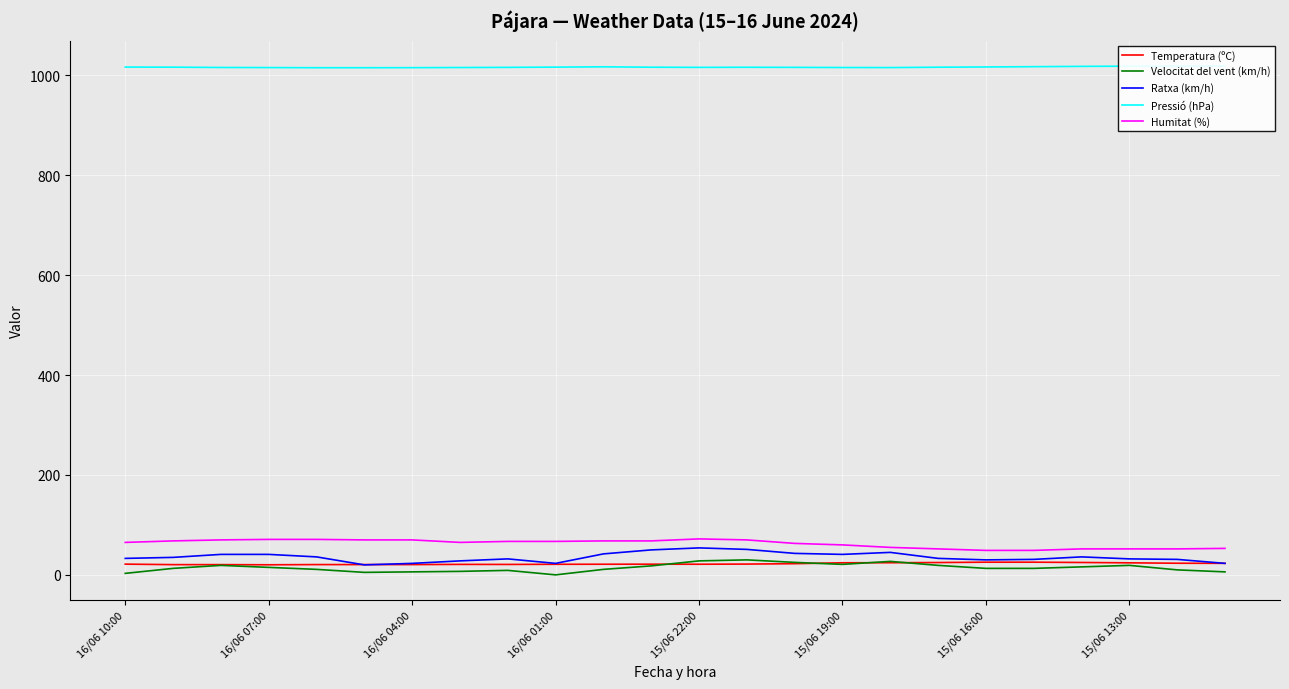

What are all the series names shown in the legend?

Temperatura (ºC), Velocitat del vent (km/h), Ratxa (km/h), Pressió (hPa), Humitat (%)